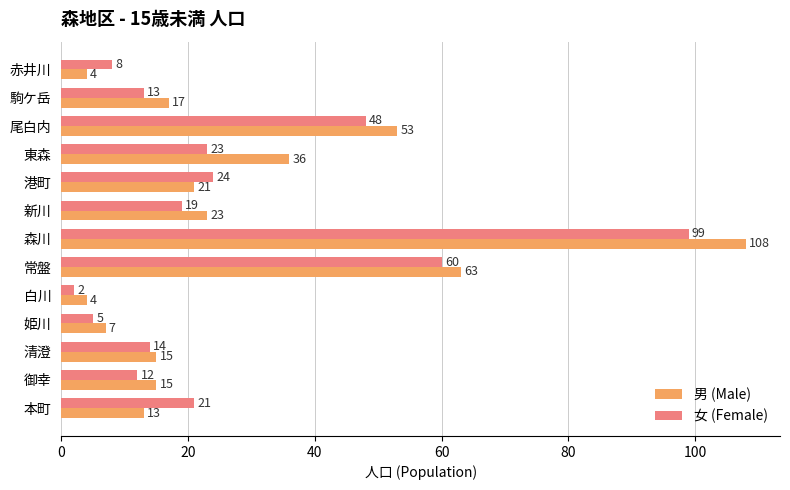

Which series has the largest range (max minus min)?

男 (Male)